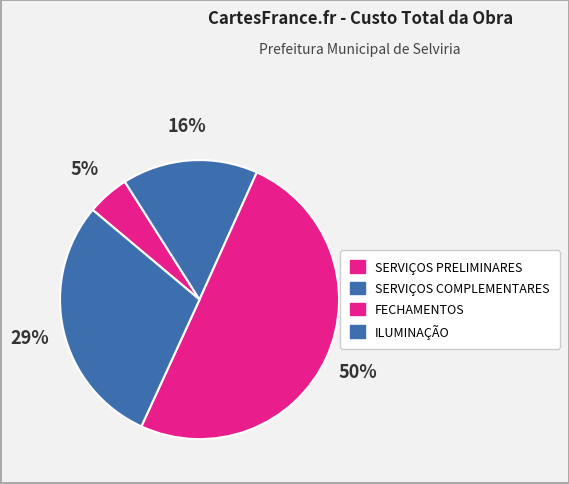

To the nearest percent, what is the combined percentage of ILUMINAÇÃO and SERVIÇOS PRELIMINARES?

34%